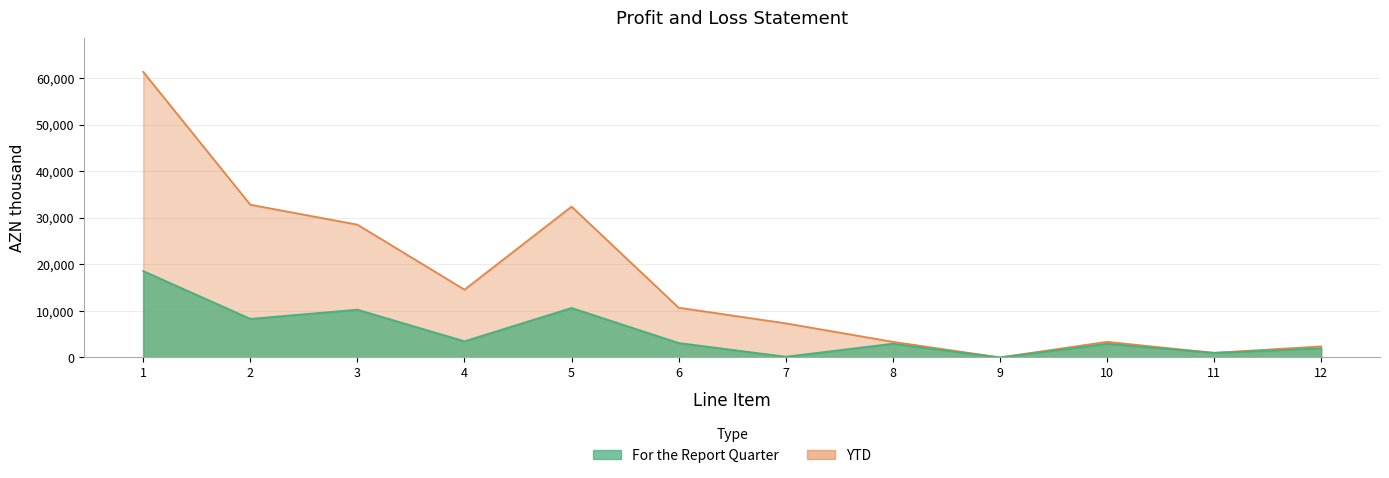

The YTD series shows 14981.9 at 2. True or false?

False